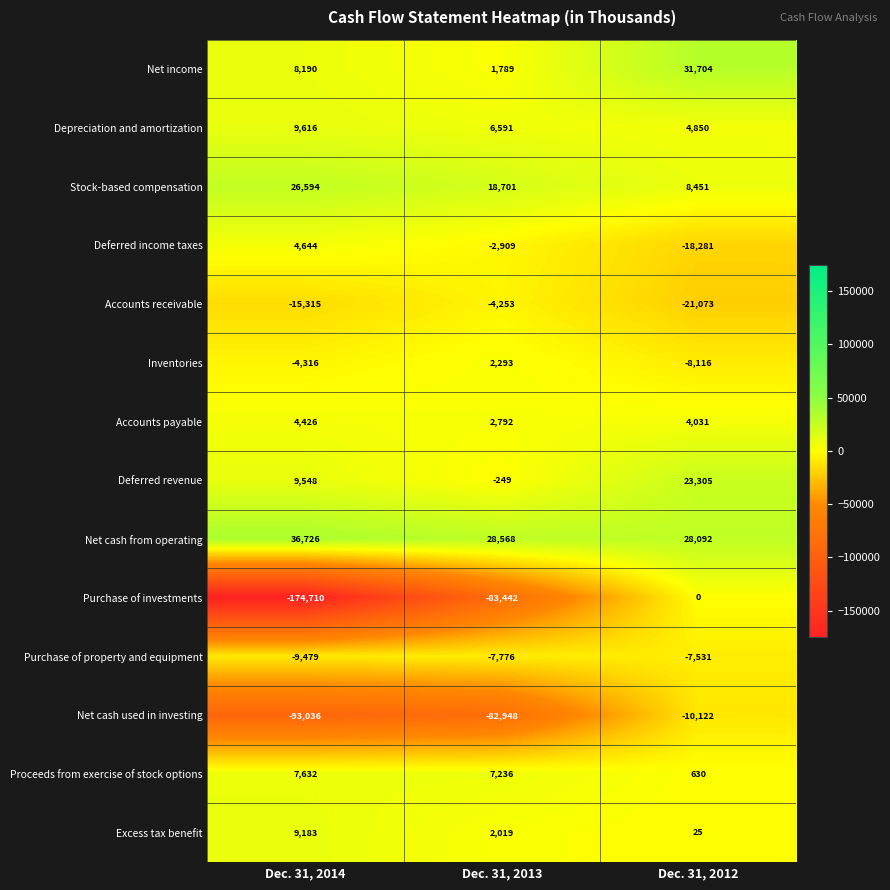

Rank the series at Dec. 31, 2012 from lowest to highest value.

Accounts receivable, Deferred income taxes, Net cash used in investing, Inventories, Purchase of property and equipment, Purchase of investments, Excess tax benefit, Proceeds from exercise of stock options, Accounts payable, Depreciation and amortization, Stock-based compensation, Deferred revenue, Net cash from operating, Net income